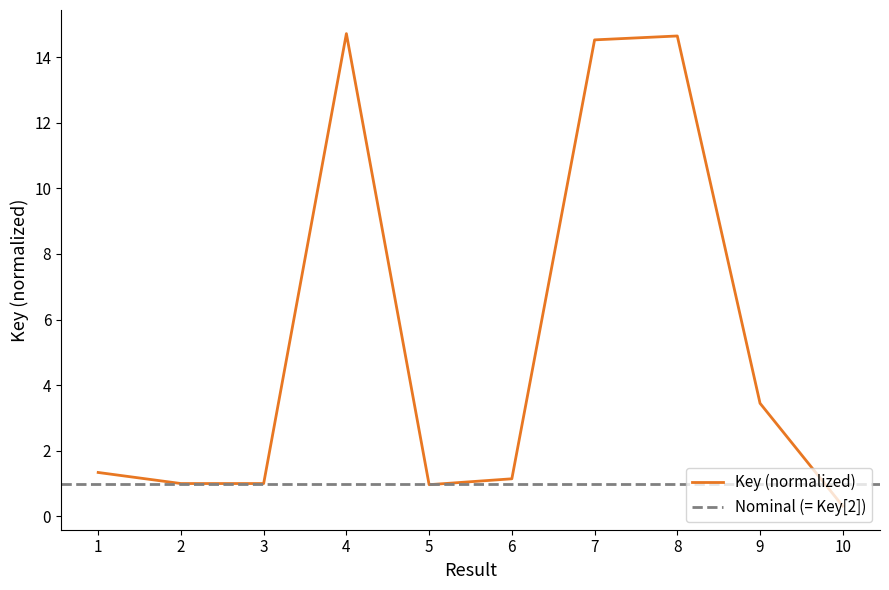

What is the difference between the values at 7 and 2?

13.5